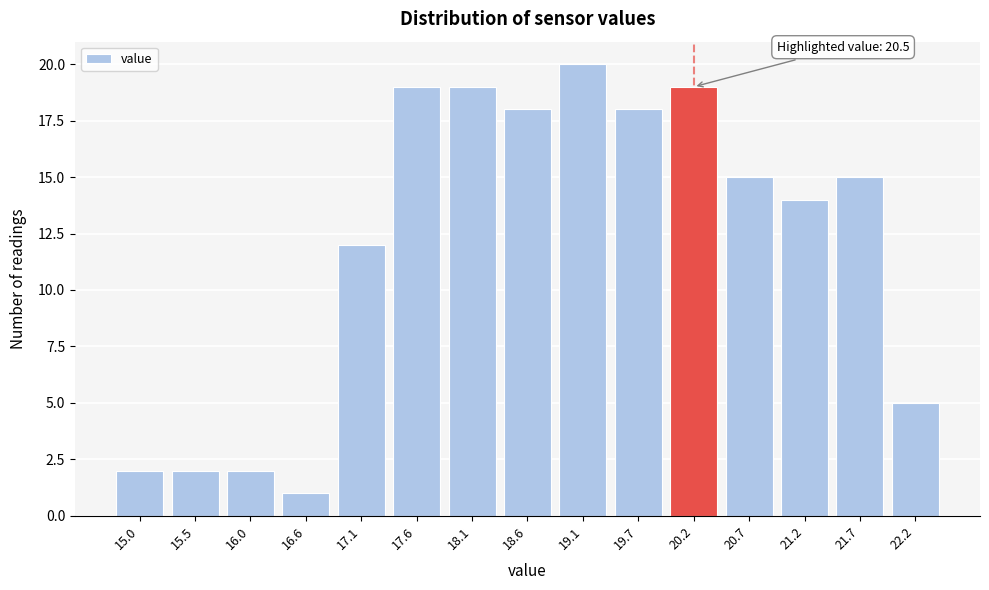

Reading left to right, what are all the values shown in this chart?

2	2	2	1	12	19	19	18	20	18	19	15	14	15	5